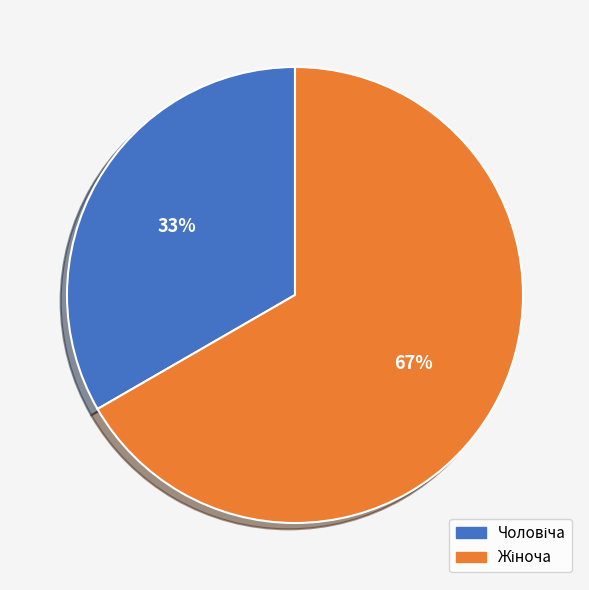

Does any single category account for the majority?

Yes